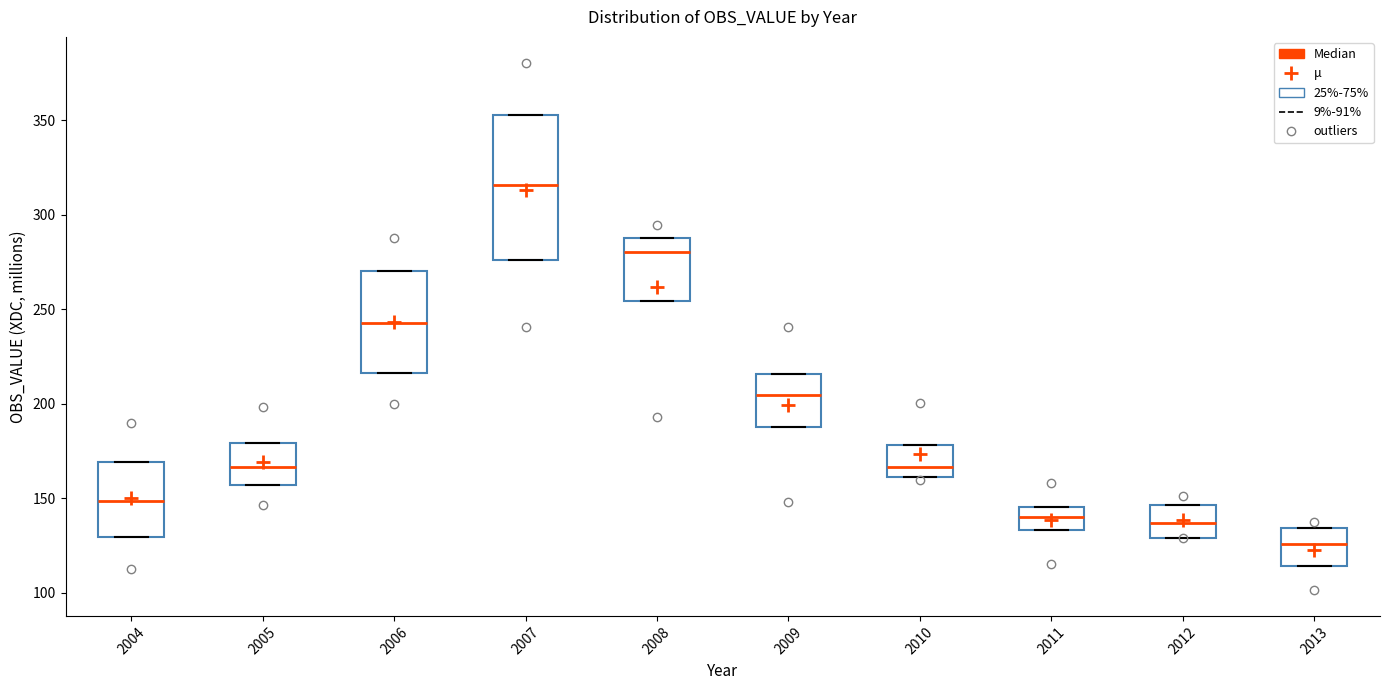

Which box has the highest median line?

2007